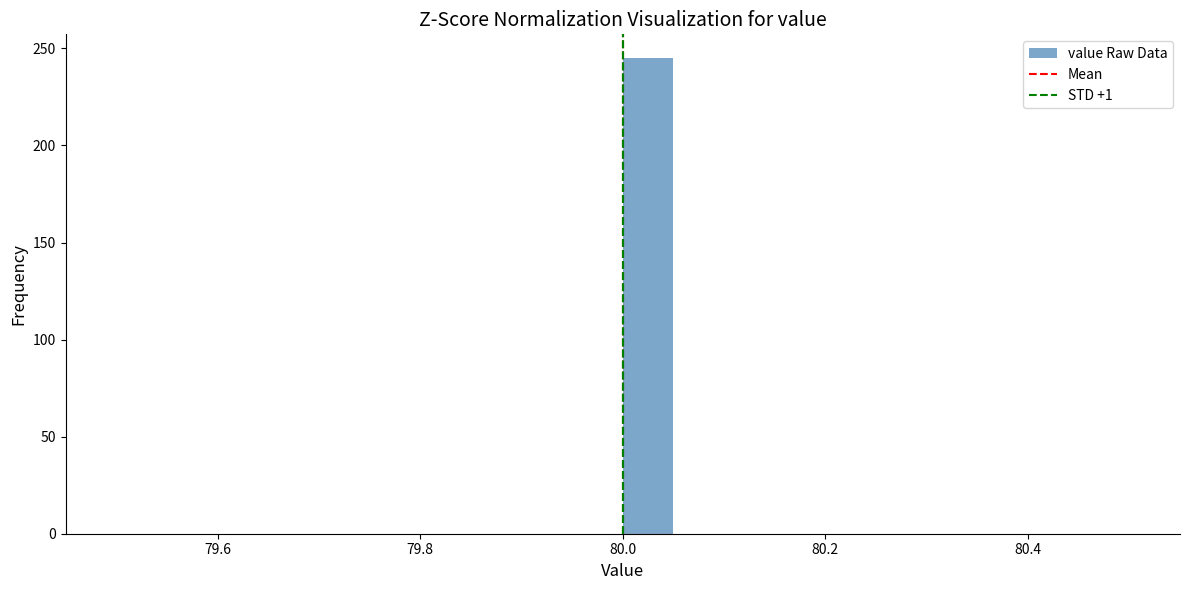

Read against the x-axis, roughly where is the centre of the tallest bar?

80.02